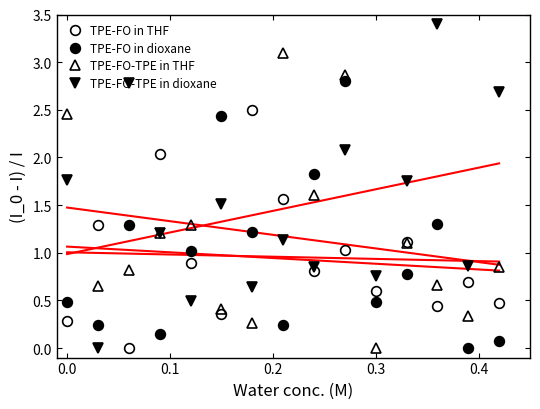

Which series has the largest total across all categories?

TPE-FO-TPE in dioxane